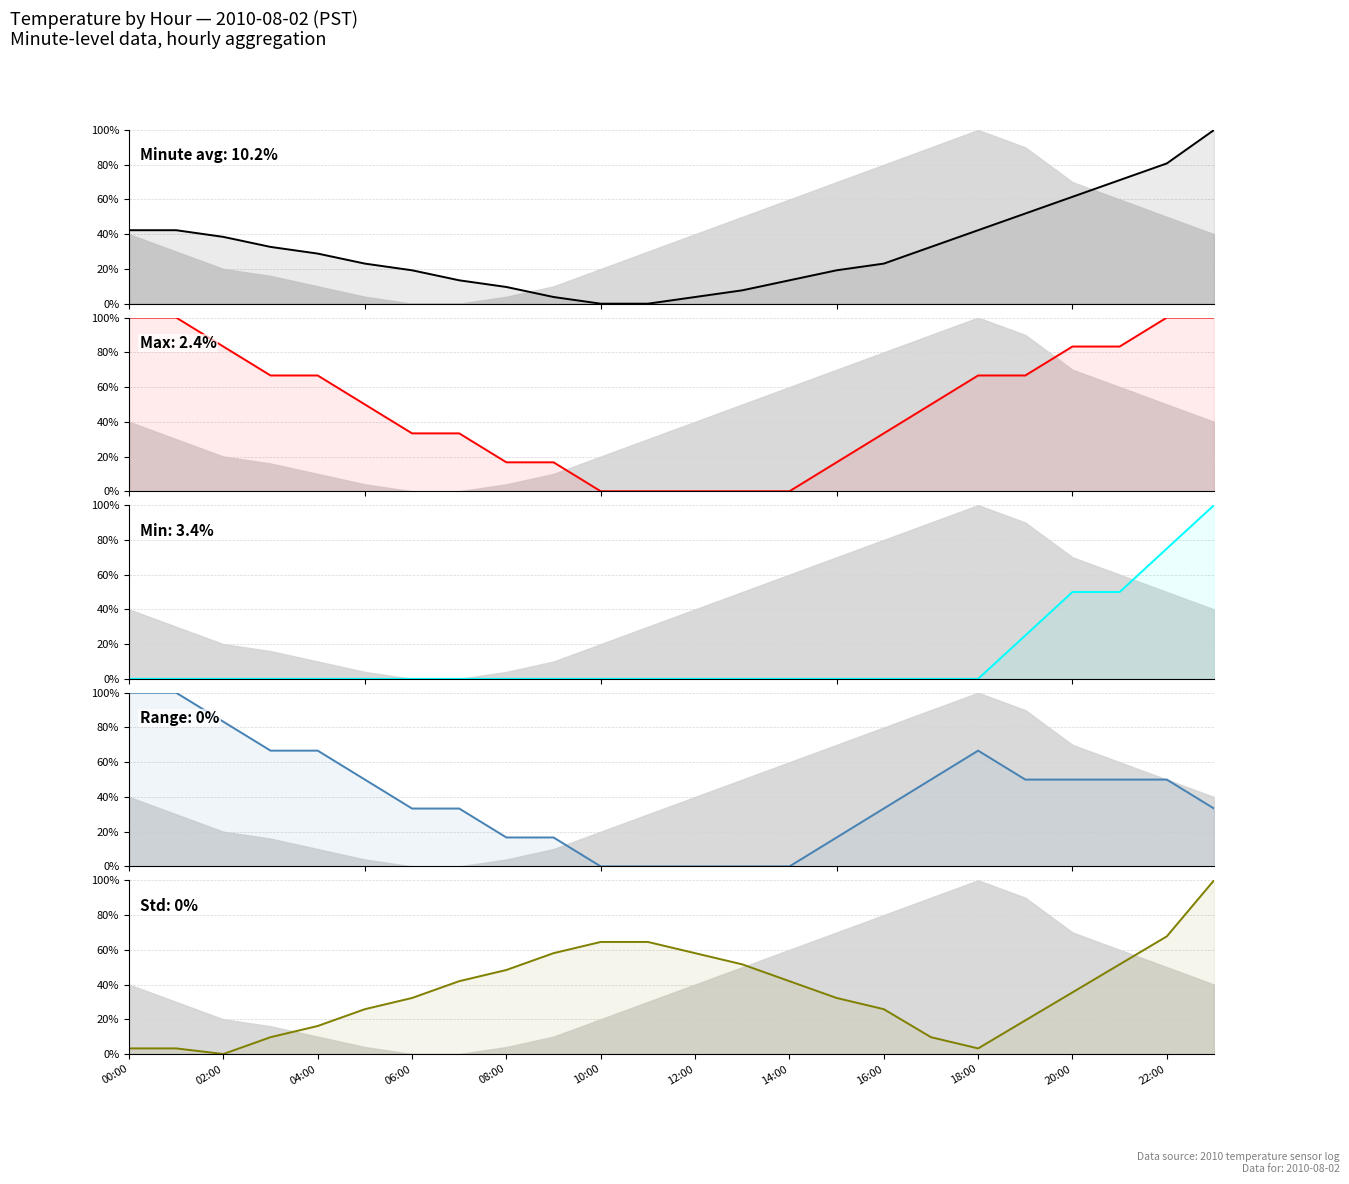

What is the spread (max minus min) of values at 18:00?

66.7